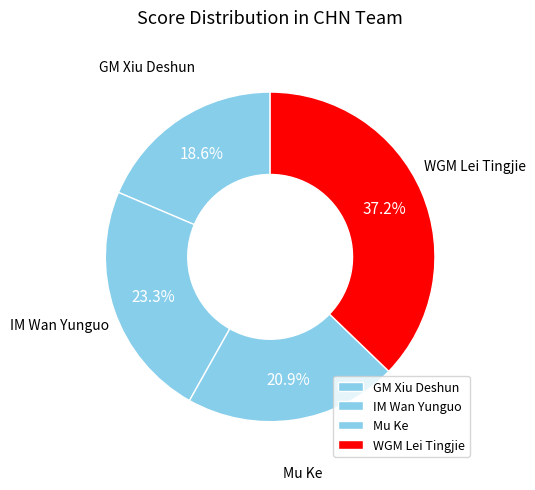

To the nearest percent, what is the difference between the Mu Ke and GM Xiu Deshun slice percentages?

2%